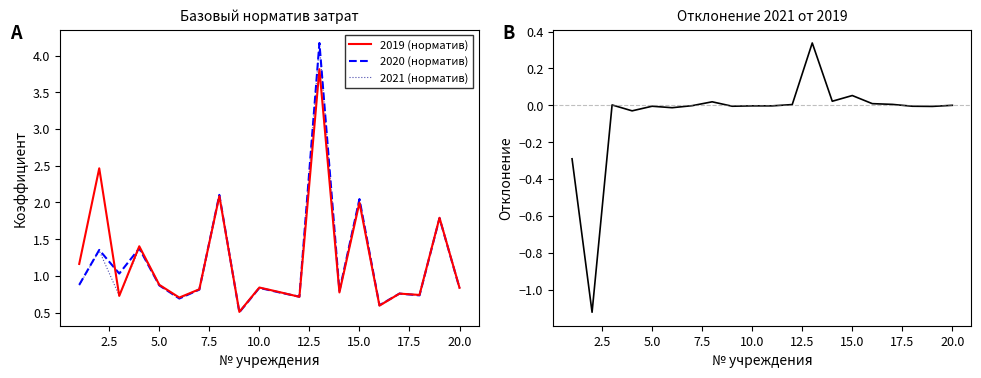

What is the highest value of the 2019 (норматив) series?

3.8